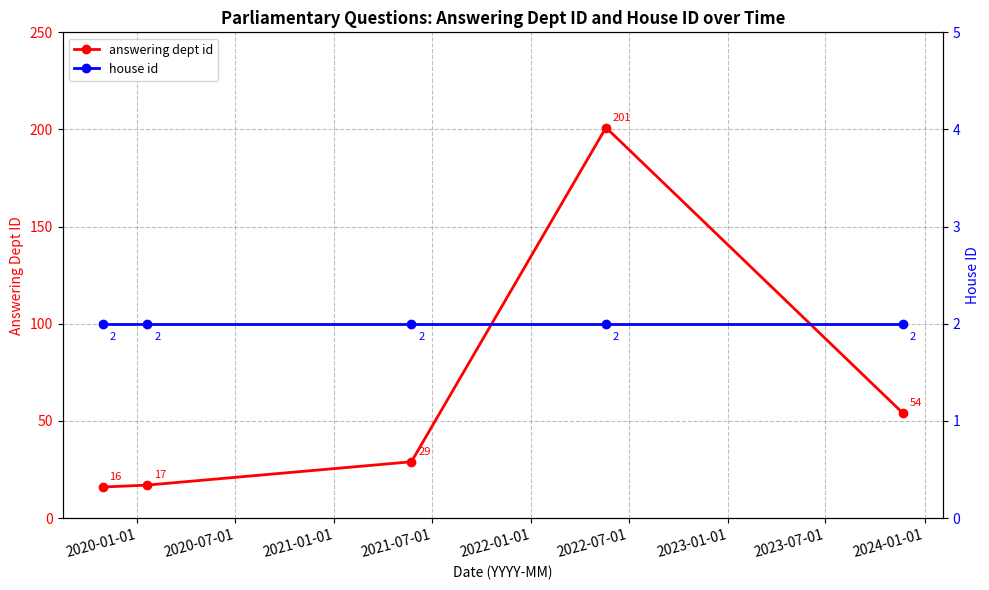

True or false: answering dept id has more than 1 interior local peaks.

False